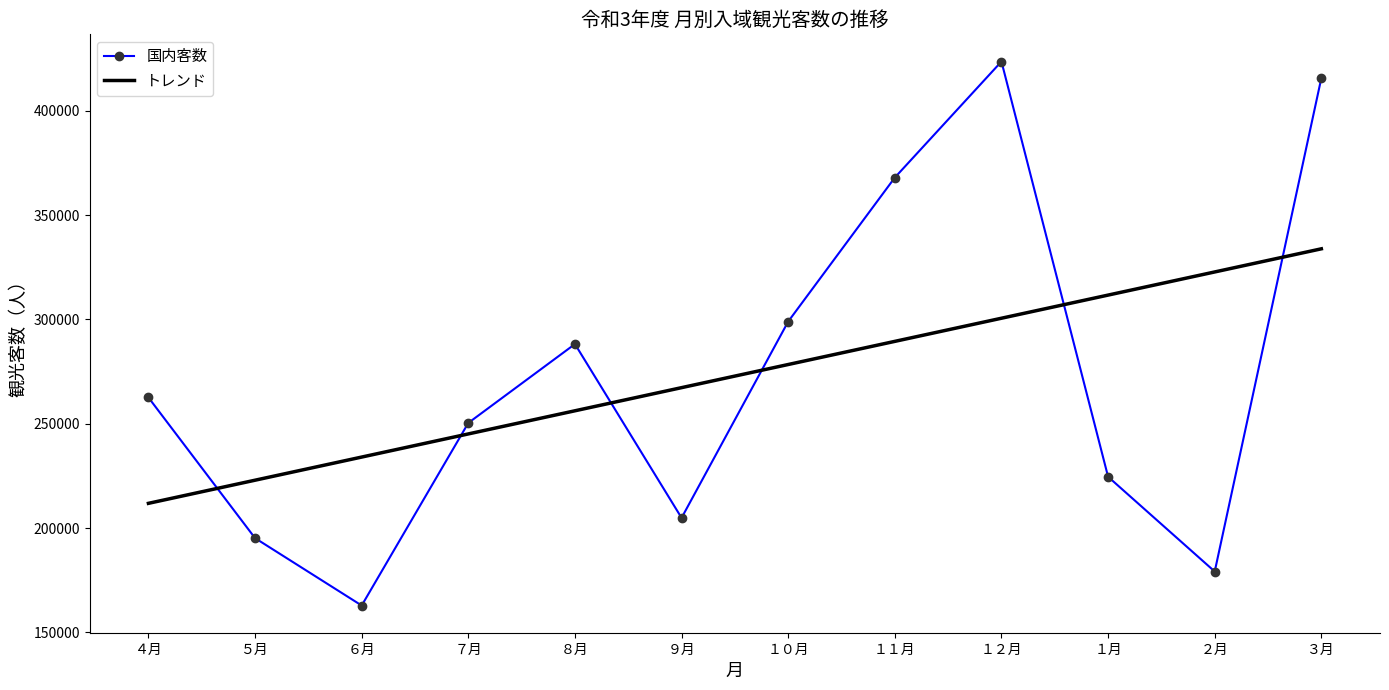

Which has a higher value, ９月 or ２月?

９月